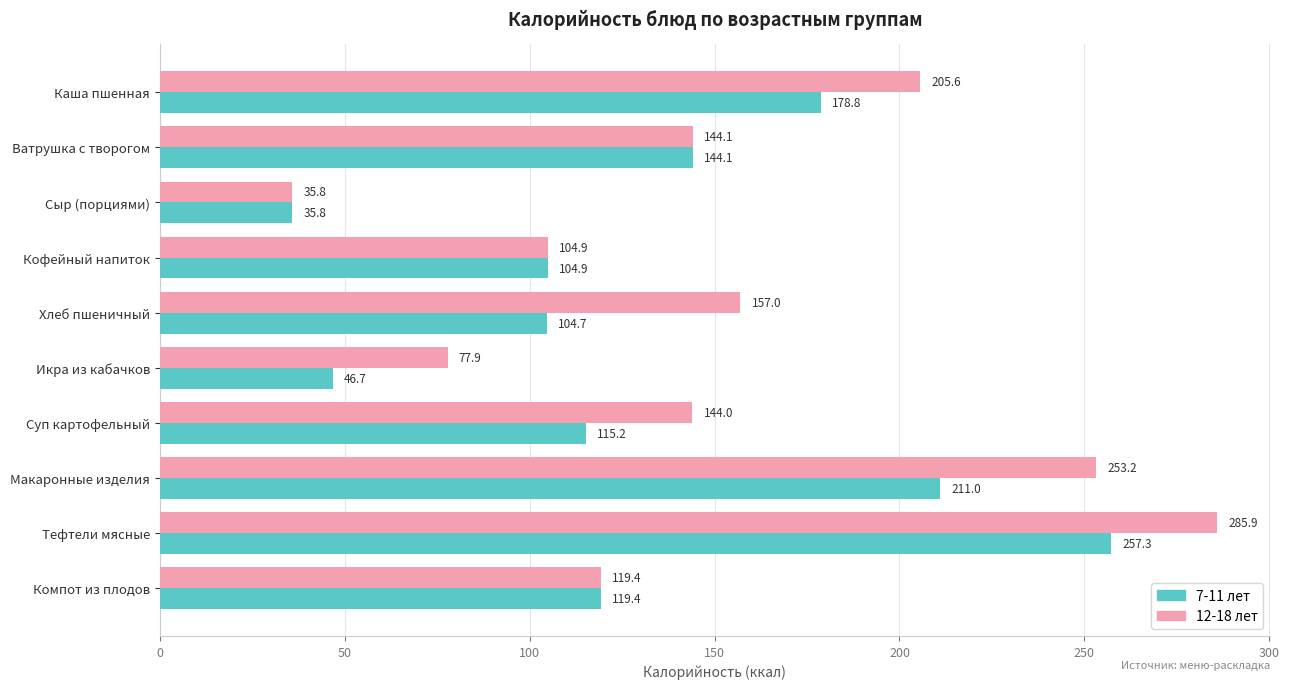

Rank the categories by 12-18 лет value from lowest to highest.

Сыр (порциями), Икра из кабачков, Кофейный напиток, Компот из плодов, Суп картофельный, Ватрушка с творогом, Хлеб пшеничный, Каша пшенная, Макаронные изделия, Тефтели мясные